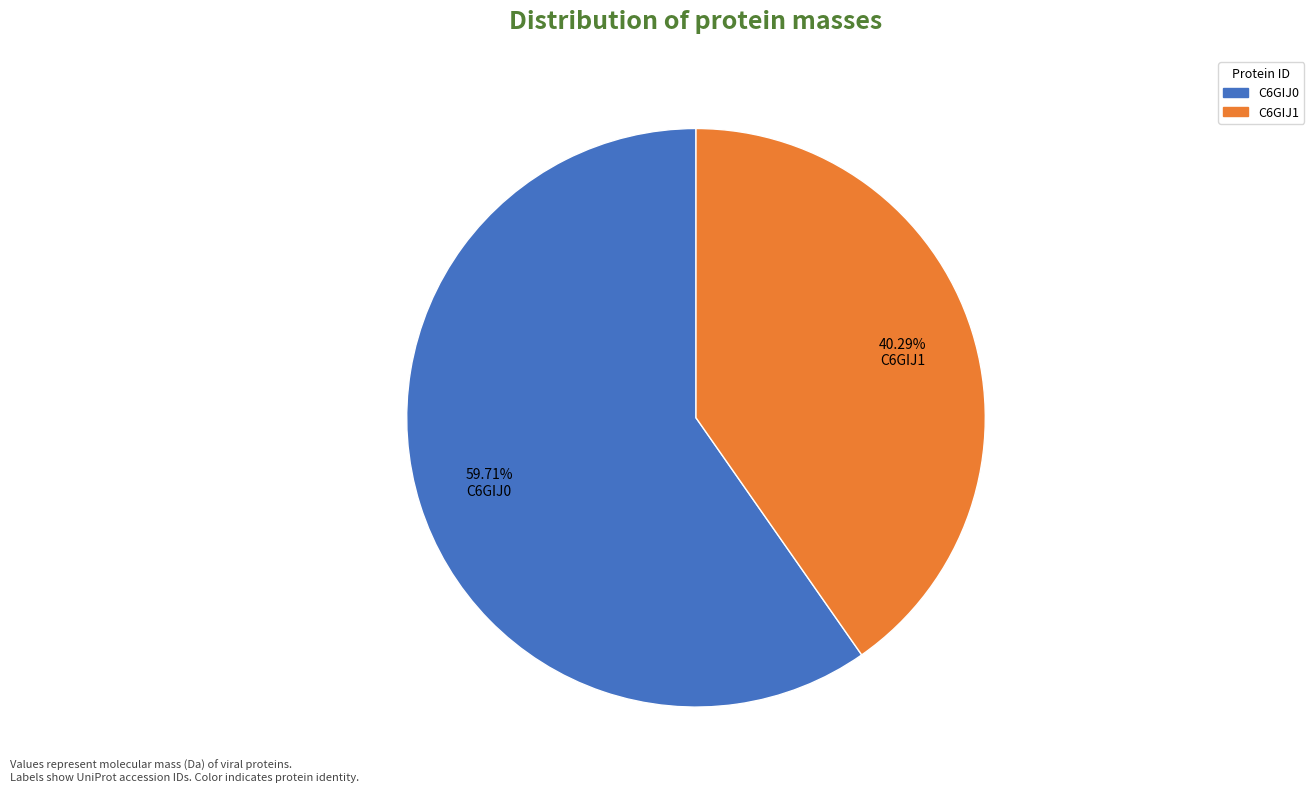

Which slice represents more than half of the pie?

C6GIJ0